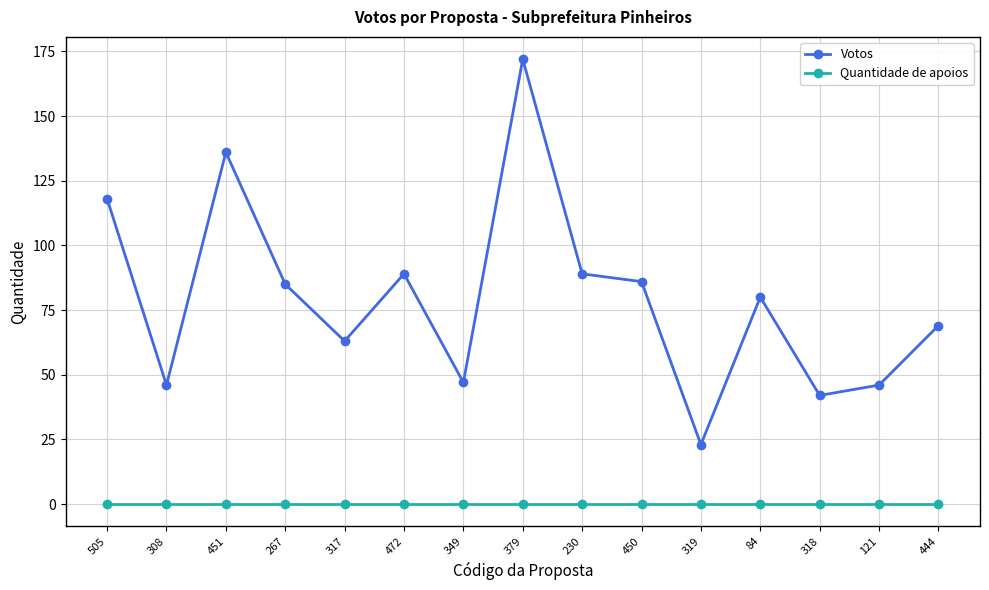

Is the value of Quantidade de apoios at 444 greater than the value of Votos at 318?

No